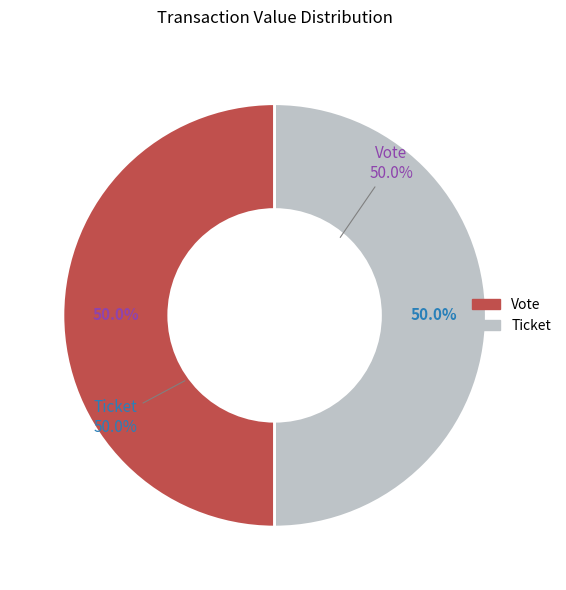

What is the total percentage of Ticket and Vote?

100.0%